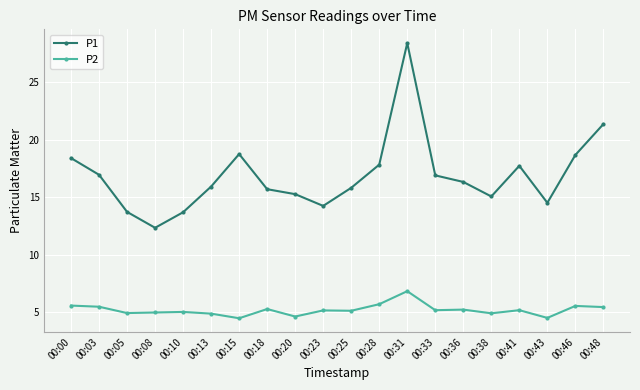

What is the approximate value of P1 at 00:48?

21.4